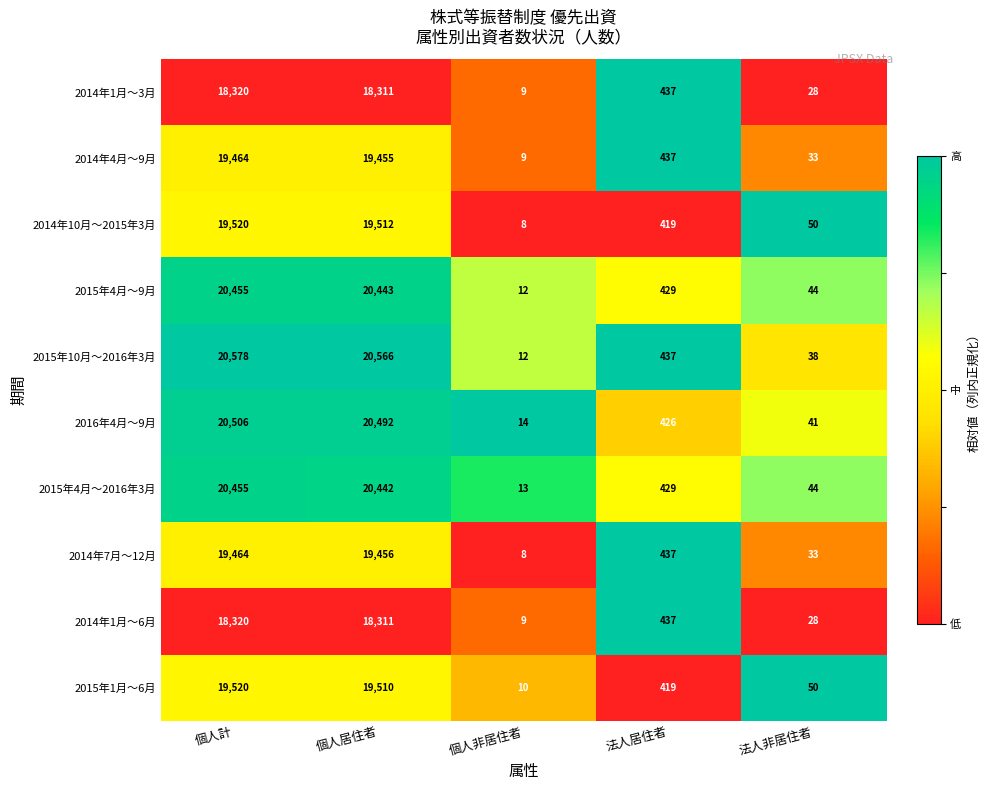

What is the approximate value of 2014年1月～6月 at 個人非居住者?

9